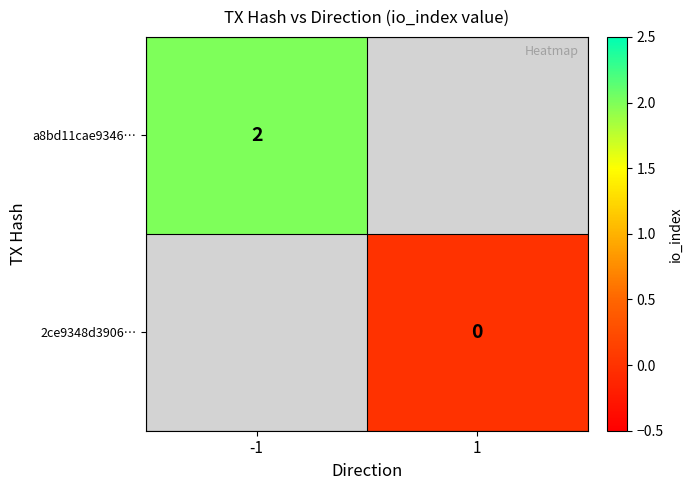

Is the value of a8bd11cae9346… at -1 greater than the value of 2ce9348d3906… at 1?

Yes